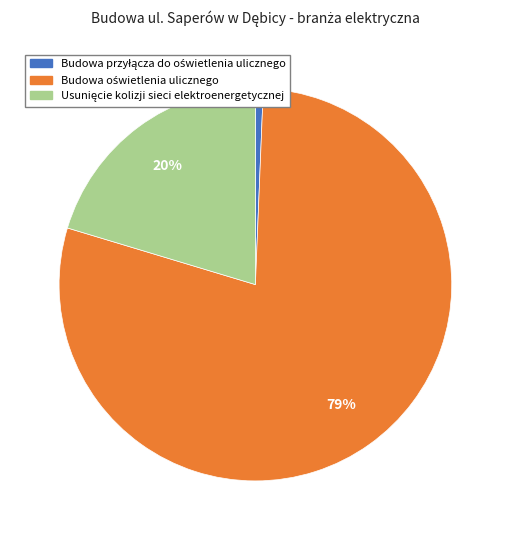

How many slices are in this pie chart?

3